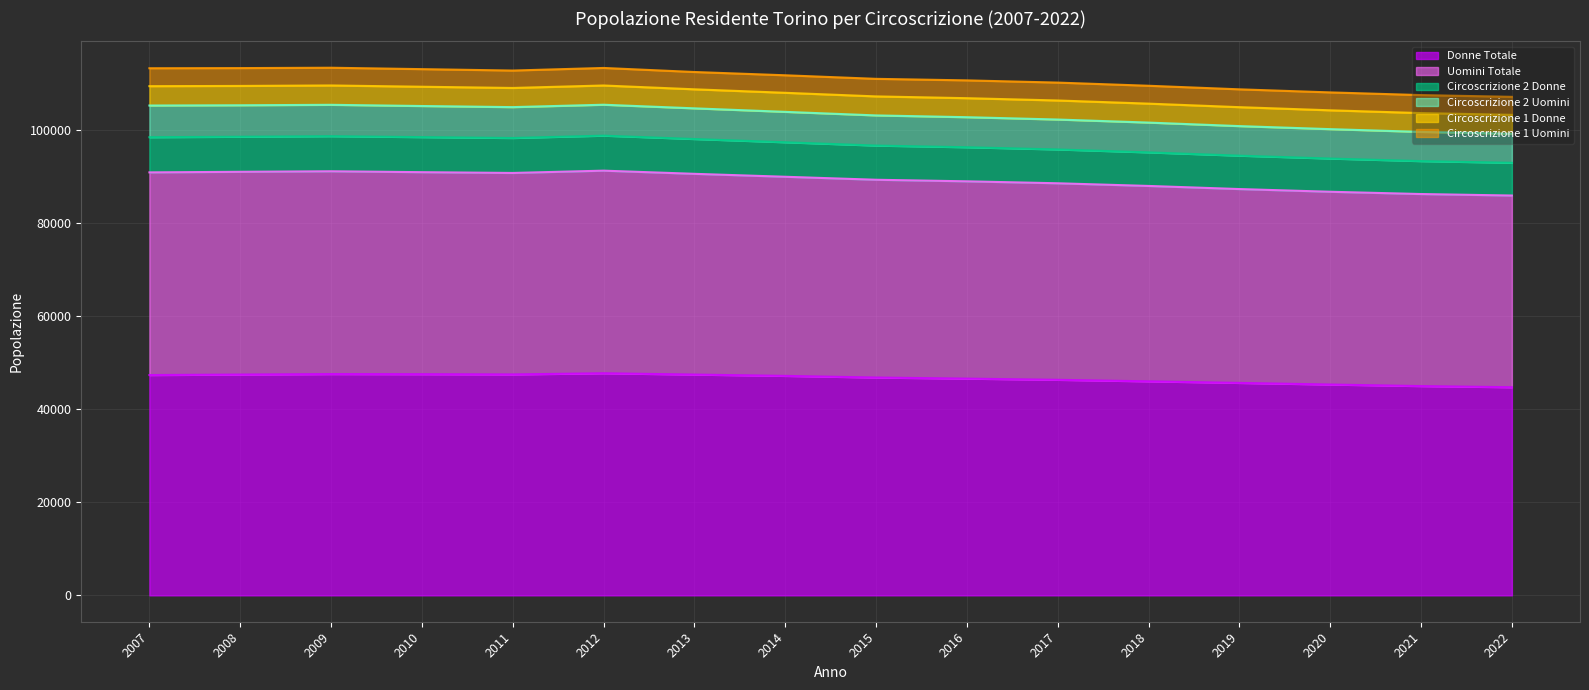

True or false: Uomini Totale has more than 2 points higher than both neighbors.

False